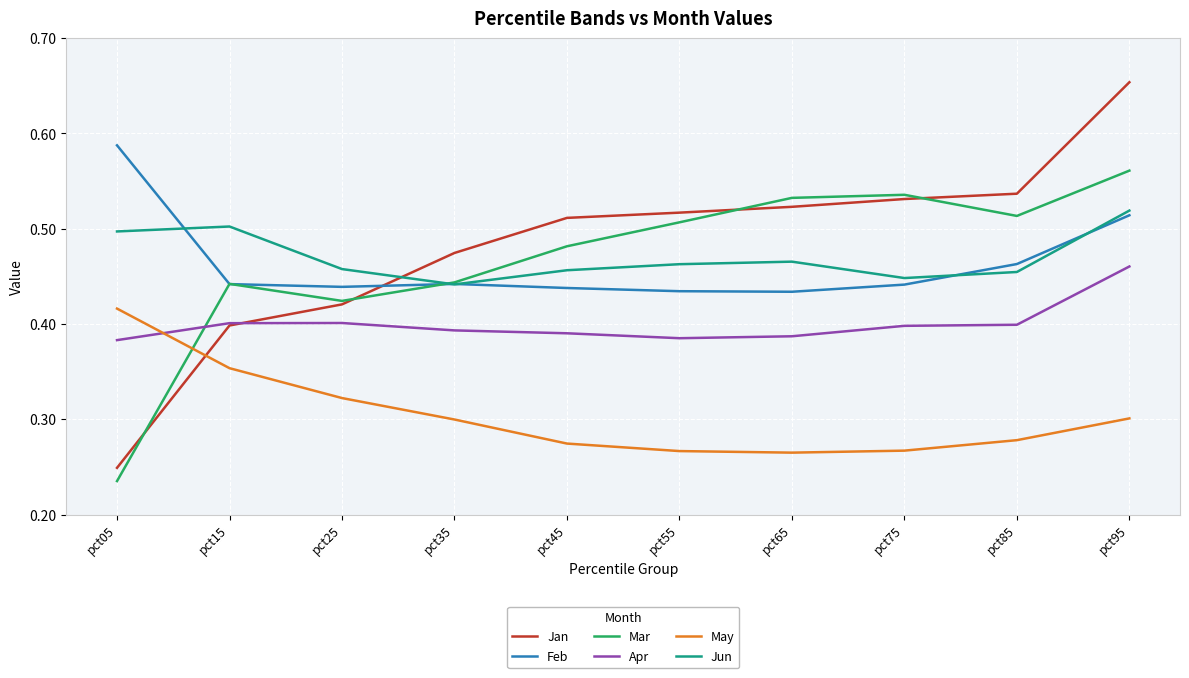

At how many categories does at least one series exceed 0?

10